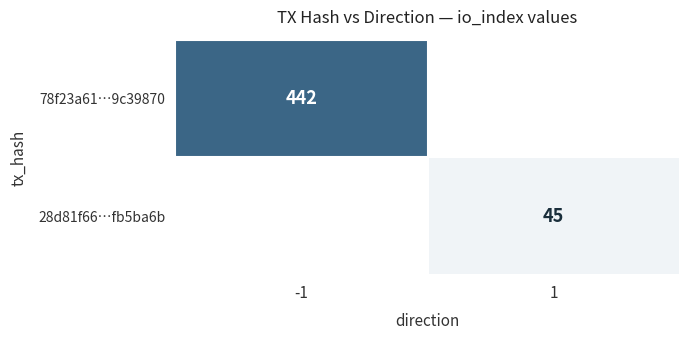

Is it true that 78f23a61…9c39870 equals 442 at -1?

True